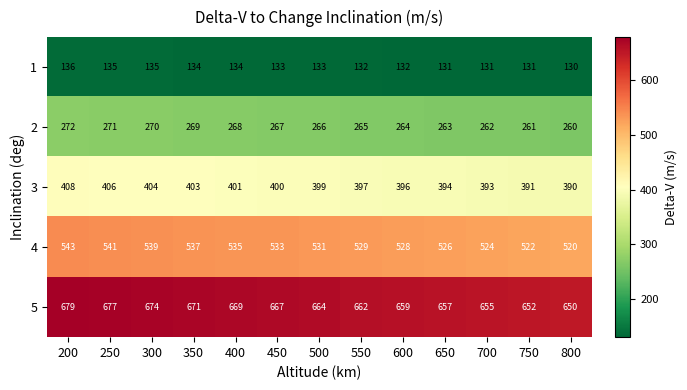

At which category does the chart reach its minimum across all series?

800